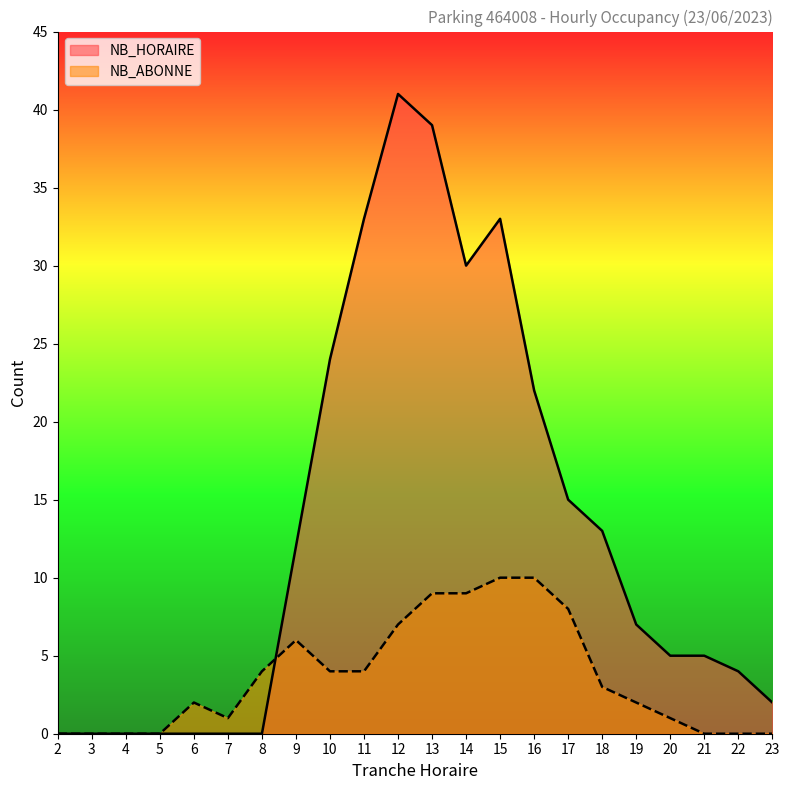

List the series in order of their overall mean, lowest first.

NB_ABONNE, NB_HORAIRE